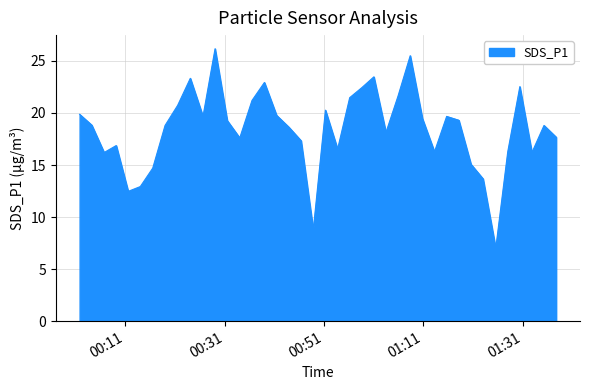

What is the difference between the maximum and minimum values?

19.2